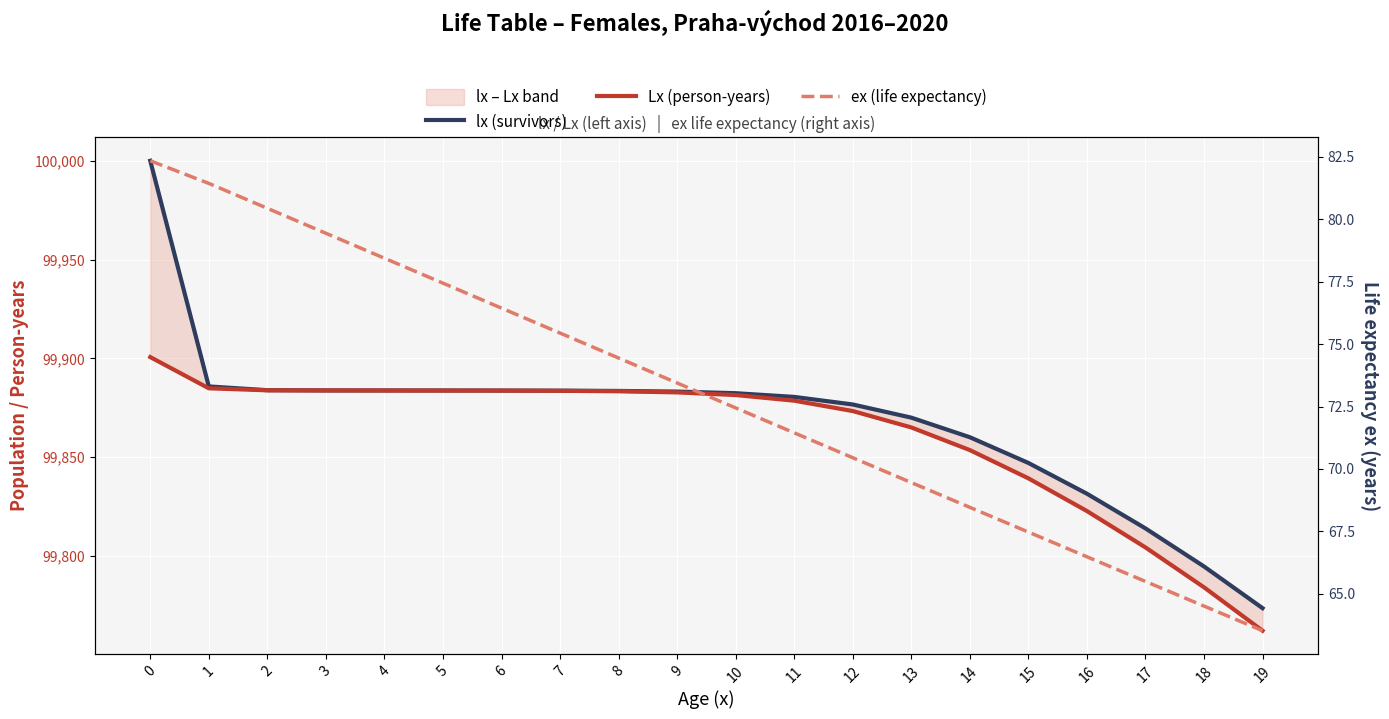

Reading left to right, what are all the values shown in this chart?

lx (survivors): 100000.0	99885.8	99883.9	99883.8	99883.8	99883.7	99883.7	99883.7	99883.5	99883.2	99882.4	99880.5	99876.7	99870.0	99860.1	99847.1	99831.5	99814.0	99794.7	99773.6
Lx (person-years): 99900.7	99884.9	99883.8	99883.8	99883.7	99883.7	99883.7	99883.6	99883.4	99882.8	99881.4	99878.6	99873.3	99865.1	99853.6	99839.3	99822.7	99804.3	99784.1	99762.2
ex (life expectancy): 82.3	81.4	80.4	79.4	78.4	77.4	76.4	75.4	74.4	73.4	72.4	71.4	70.4	69.5	68.5	67.5	66.5	65.5	64.5	63.5